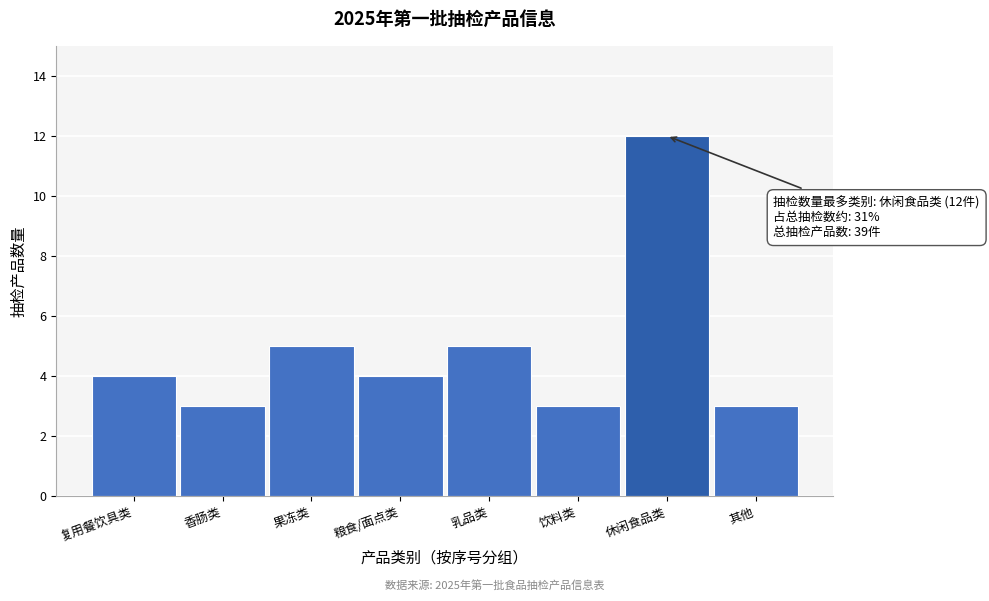

Reading right to left, list all the values displayed in this chart.

其他=3	休闲食品类=12	饮料类=3	乳品类=5	粮食/面点类=4	果冻类=5	香肠类=3	复用餐饮具类=4